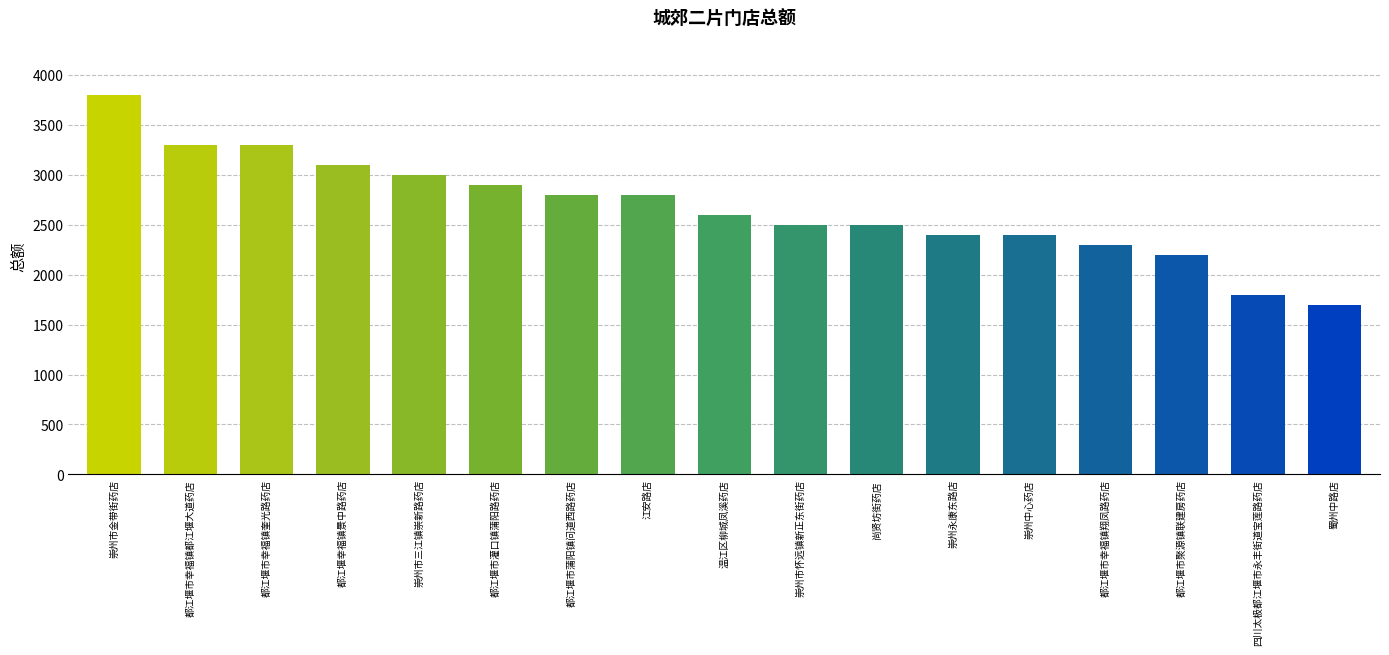

What is the value of the 16th bar from the left?

1800